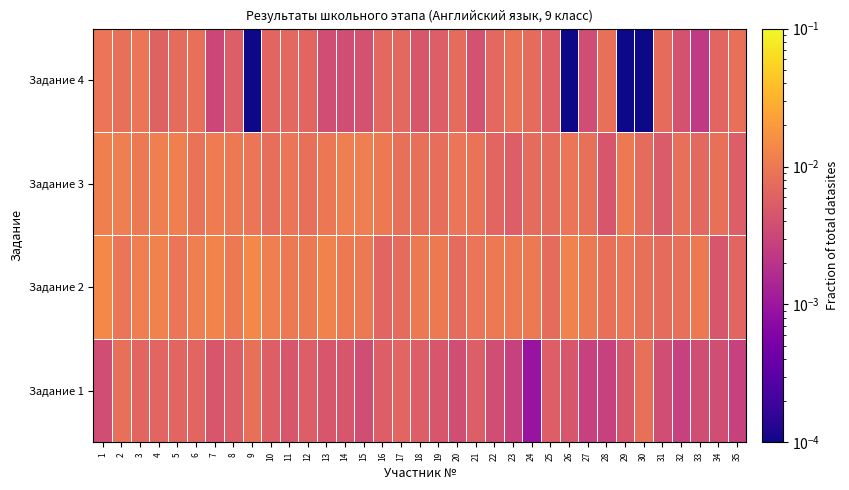

Reading left to right, transcribe all the data shown in this chart.

Задание 1: 1=0.0	2=0.0	3=0.0	4=0.0	5=0.0	6=0.0	7=0.0	8=0.0	9=0.0	10=0.0	11=0.0	12=0.0	13=0.0	14=0.0	15=0.0	16=0.0	17=0.0	18=0.0	19=0.0	20=0.0	21=0.0	22=0.0	23=0.0	24=0.0	25=0.0	26=0.0	27=0.0	28=0.0	29=0.0	30=0.0	31=0.0	32=0.0	33=0.0	34=0.0	35=0.0
Задание 2: 1=0.0	2=0.0	3=0.0	4=0.0	5=0.0	6=0.0	7=0.0	8=0.0	9=0.0	10=0.0	11=0.0	12=0.0	13=0.0	14=0.0	15=0.0	16=0.0	17=0.0	18=0.0	19=0.0	20=0.0	21=0.0	22=0.0	23=0.0	24=0.0	25=0.0	26=0.0	27=0.0	28=0.0	29=0.0	30=0.0	31=0.0	32=0.0	33=0.0	34=0.0	35=0.0
Задание 3: 1=0.0	2=0.0	3=0.0	4=0.0	5=0.0	6=0.0	7=0.0	8=0.0	9=0.0	10=0.0	11=0.0	12=0.0	13=0.0	14=0.0	15=0.0	16=0.0	17=0.0	18=0.0	19=0.0	20=0.0	21=0.0	22=0.0	23=0.0	24=0.0	25=0.0	26=0.0	27=0.0	28=0.0	29=0.0	30=0.0	31=0.0	32=0.0	33=0.0	34=0.0	35=0.0
Задание 4: 1=0.0	2=0.0	3=0.0	4=0.0	5=0.0	6=0.0	7=0.0	8=0.0	9=0.0	10=0.0	11=0.0	12=0.0	13=0.0	14=0.0	15=0.0	16=0.0	17=0.0	18=0.0	19=0.0	20=0.0	21=0.0	22=0.0	23=0.0	24=0.0	25=0.0	26=0.0	27=0.0	28=0.0	29=0.0	30=0.0	31=0.0	32=0.0	33=0.0	34=0.0	35=0.0